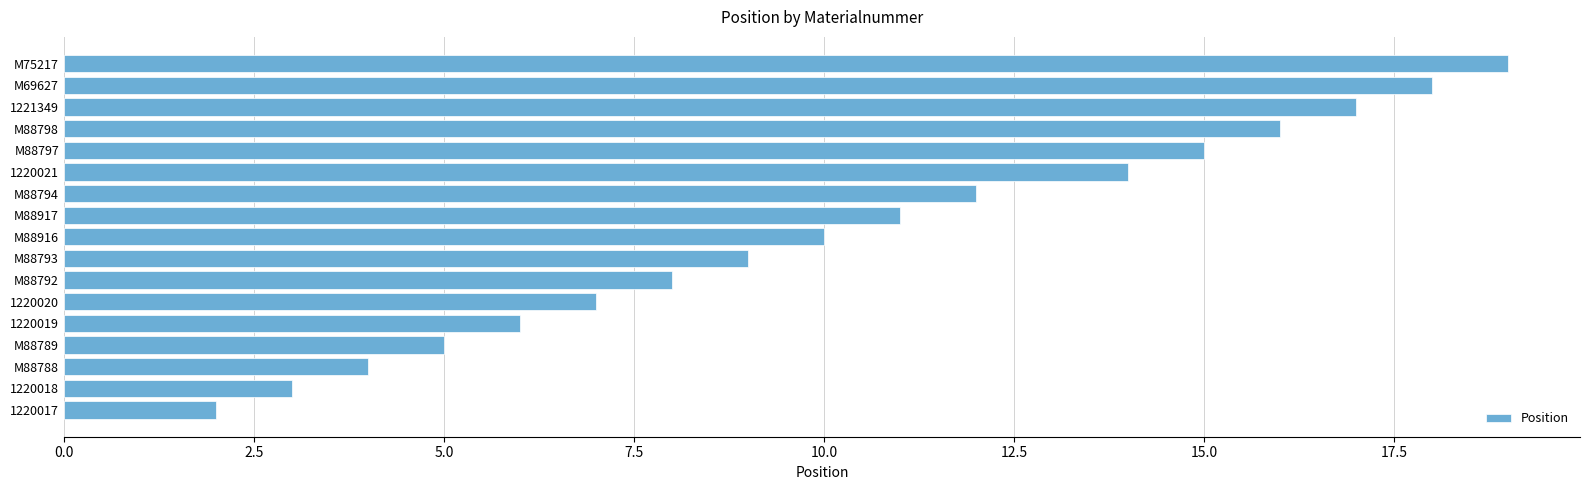

Approximately how many times larger is the value at M69627 compared to M88789?

3.6